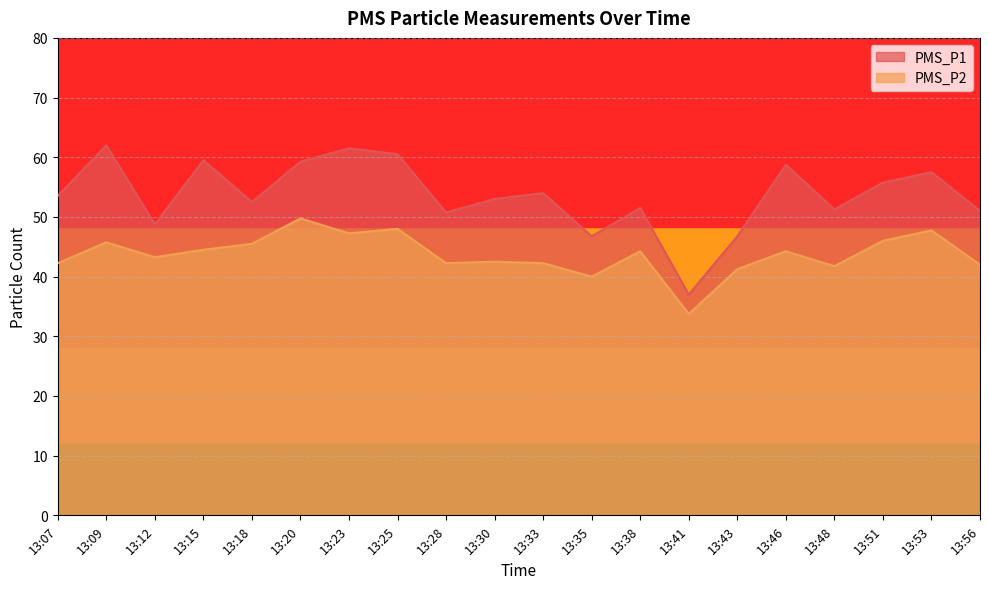

Rank the series at 13:23 from highest to lowest value.

PMS_P1, PMS_P2